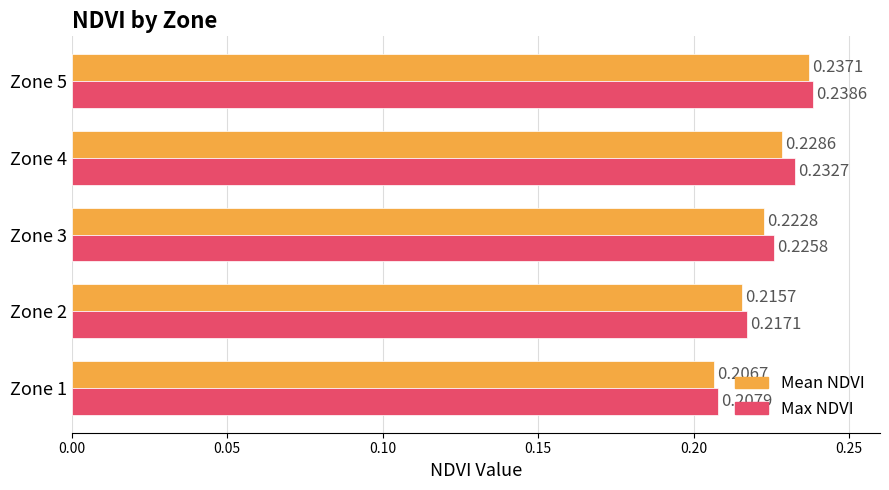

Which series has the widest spread of values?

Max NDVI